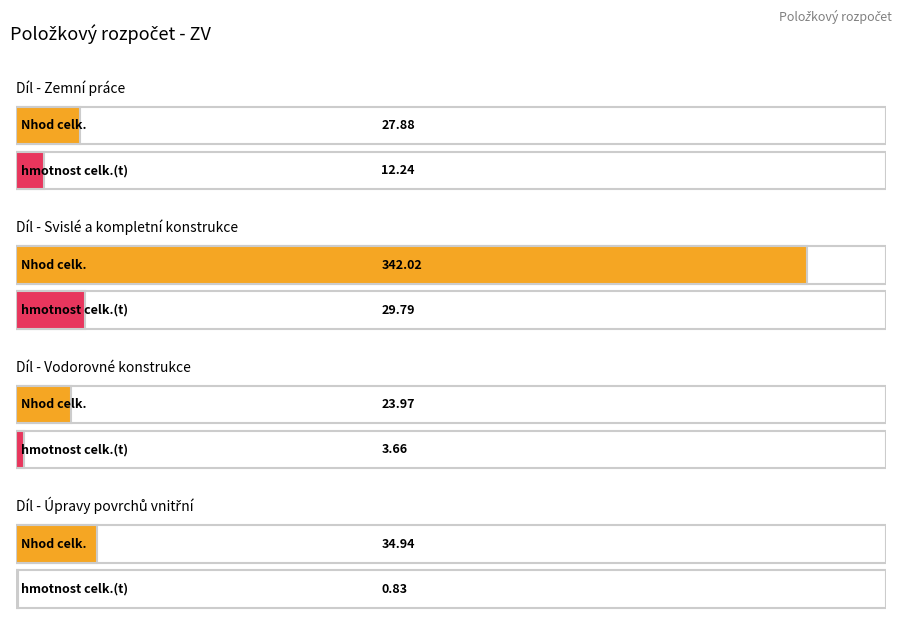

Read the Zemní práce value at hmotnost celk.(t).

12.2